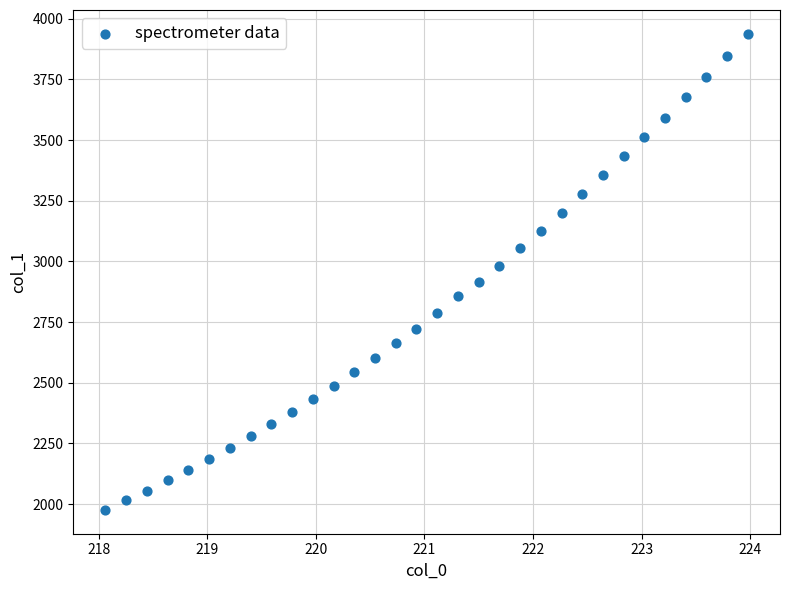

What is the range of X values (max minus min)?

5.9